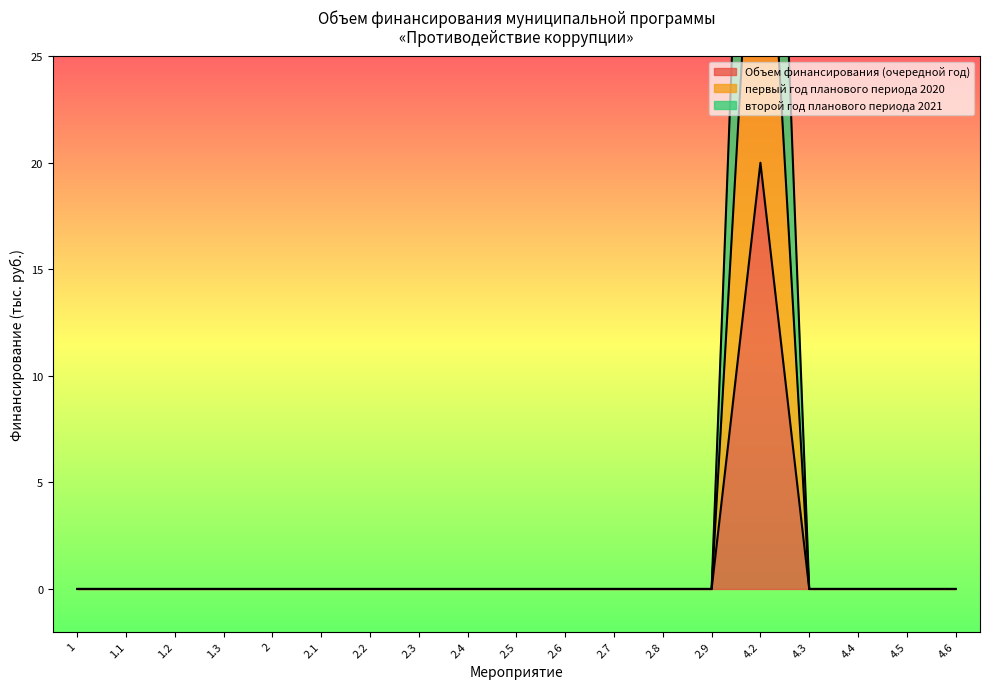

Does the chart have visible grid lines?

No